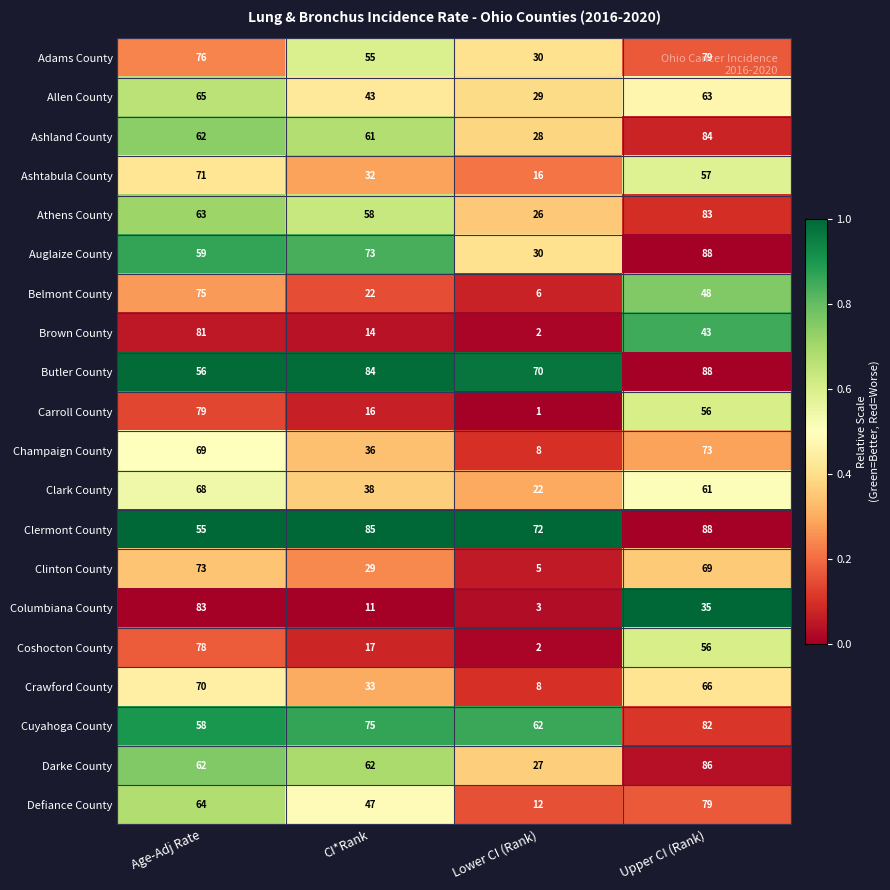

At which category is the sum across all series the highest?

Upper CI (Rank)